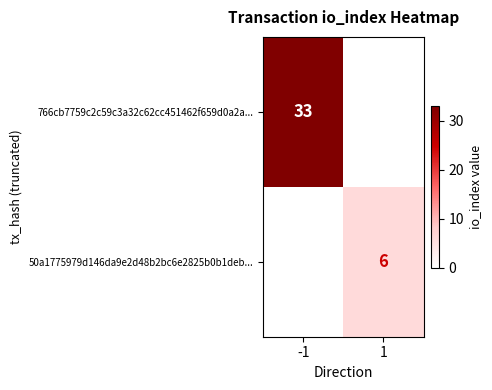

True or false: 50a1775979d146da9e2d48b2bc6e2825b0b1deb... has a value of 6 at 1.

True